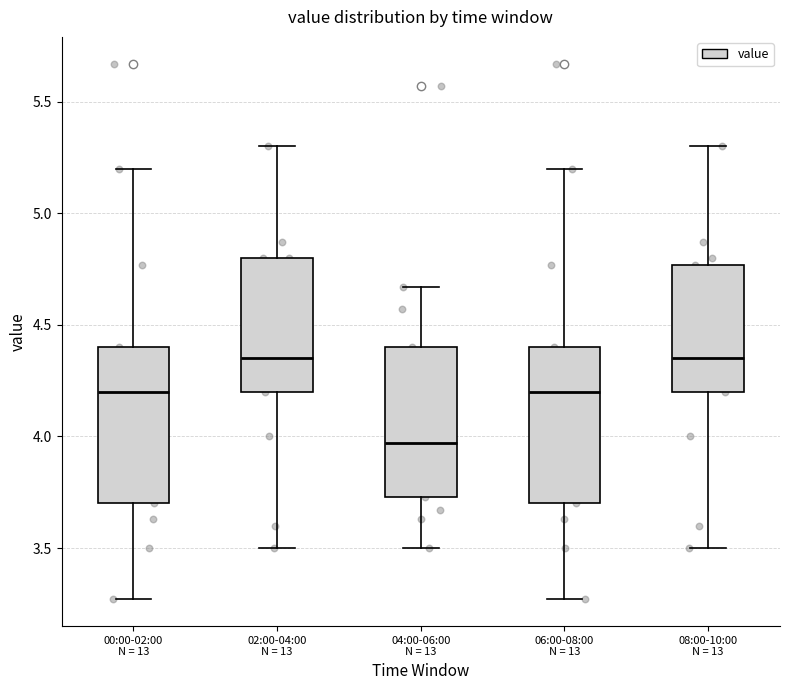

Reading left to right, transcribe this box plot: for each box, give where its median line is, the range the box spans, and where its two whiskers end, as read against the y-axis. The values are not printed on the chart, so give them approximately, as read against the axis.

00:00-02:00 N = 13: median 4.20, box 3.70 to 4.40, whiskers 3.25 to 5.20
02:00-04:00 N = 13: median 4.35, box 4.20 to 4.80, whiskers 3.50 to 5.30
04:00-06:00 N = 13: median 3.95, box 3.75 to 4.40, whiskers 3.50 to 4.65
06:00-08:00 N = 13: median 4.20, box 3.70 to 4.40, whiskers 3.25 to 5.20
08:00-10:00 N = 13: median 4.35, box 4.20 to 4.75, whiskers 3.50 to 5.30